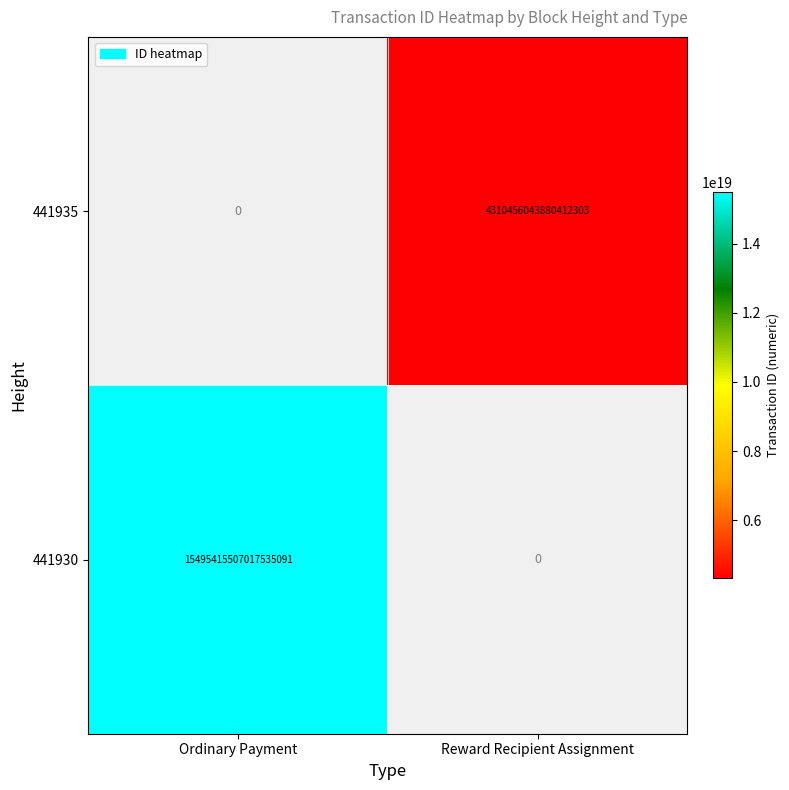

The 441935 series shows 4310456043880412160 at Reward Recipient Assignment. True or false?

True